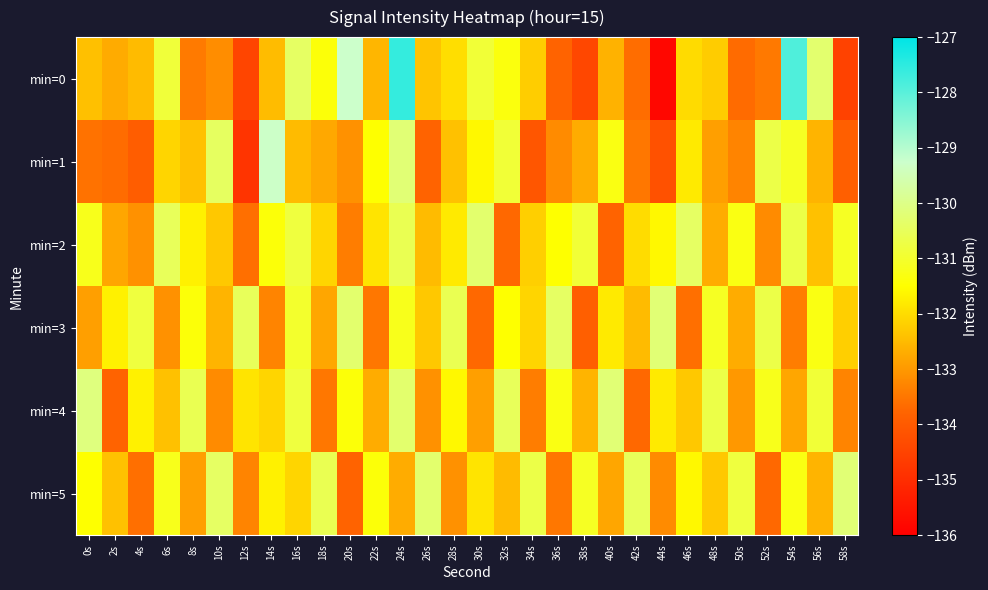

At how many categories does at least one series exceed -128?

2